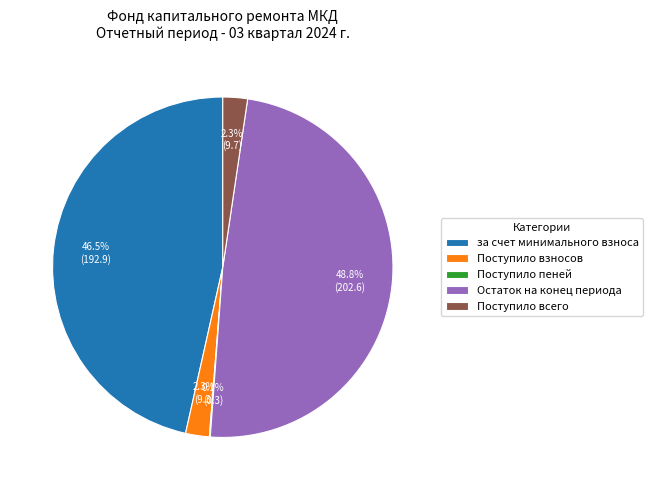

To the nearest percent, what is the difference between the largest and smallest slice percentages?

49%